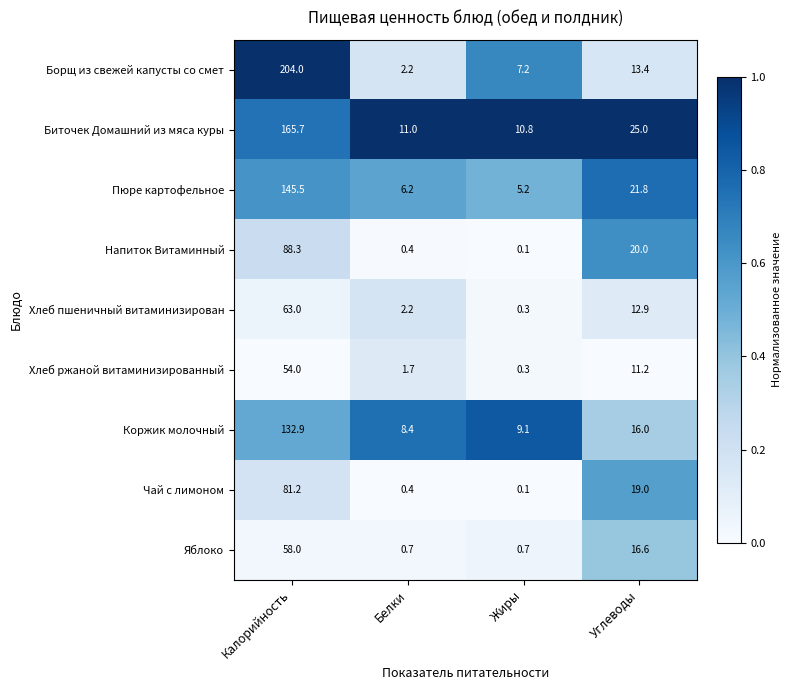

What is the minimum value for Борщ из свежей капусты со смет?

2.2